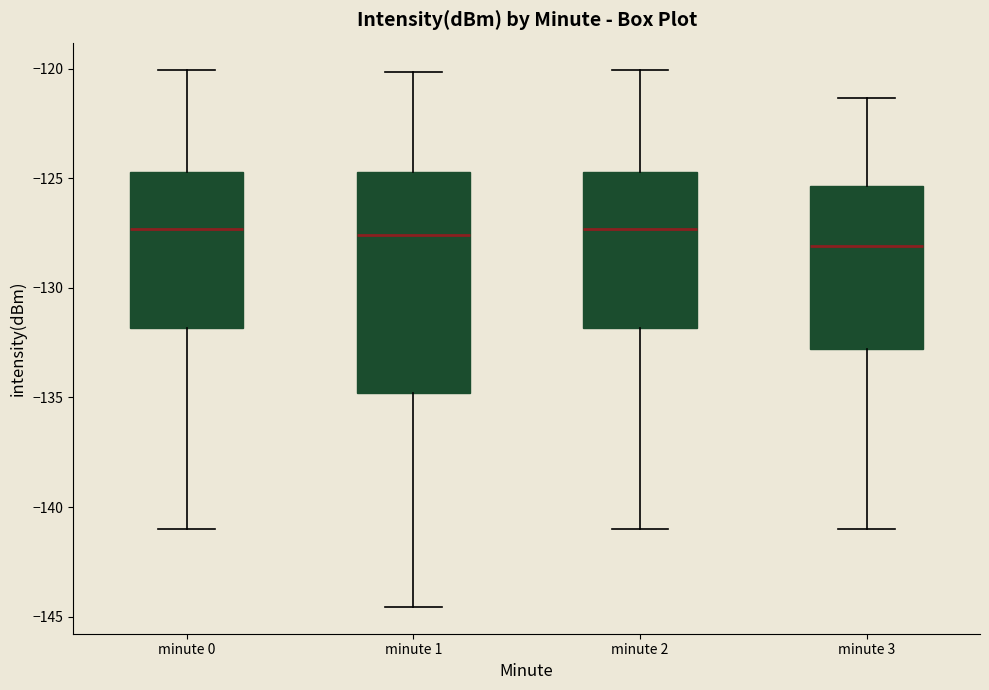

Reading left to right, read every box against the y-axis: the position of its median line, the range the box covers, and the ends of its whiskers. The values are not printed on the chart, so give them approximately, as read against the axis.

minute 0: median -127.5, box -132.0 to -124.5, whiskers -141.0 to -120.0
minute 1: median -127.5, box -135.0 to -124.5, whiskers -144.5 to -120.0
minute 2: median -127.5, box -132.0 to -124.5, whiskers -141.0 to -120.0
minute 3: median -128.0, box -133.0 to -125.5, whiskers -141.0 to -121.5